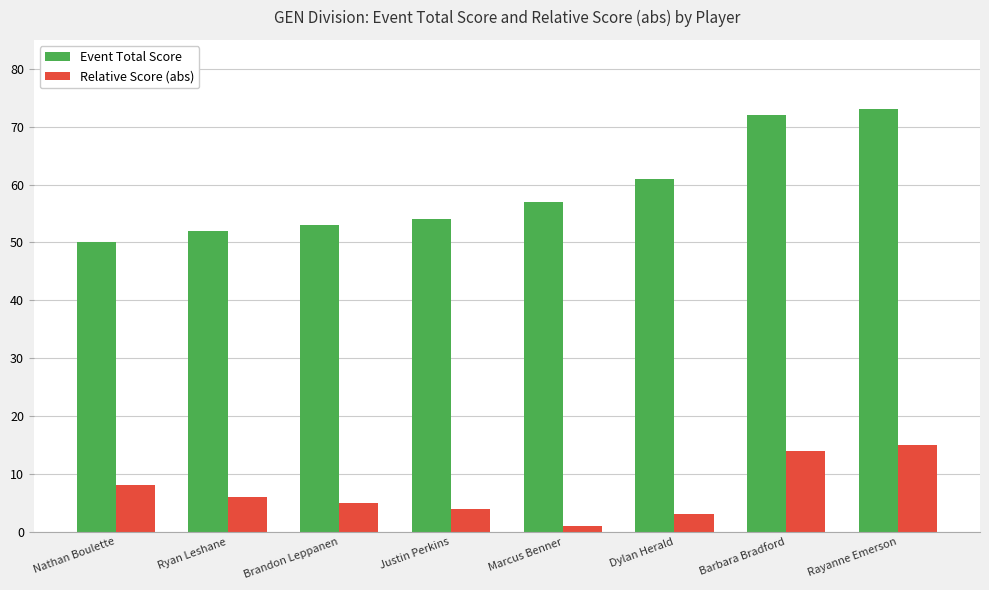

At which label does Relative Score (abs) first exceed 6?

Nathan Boulette